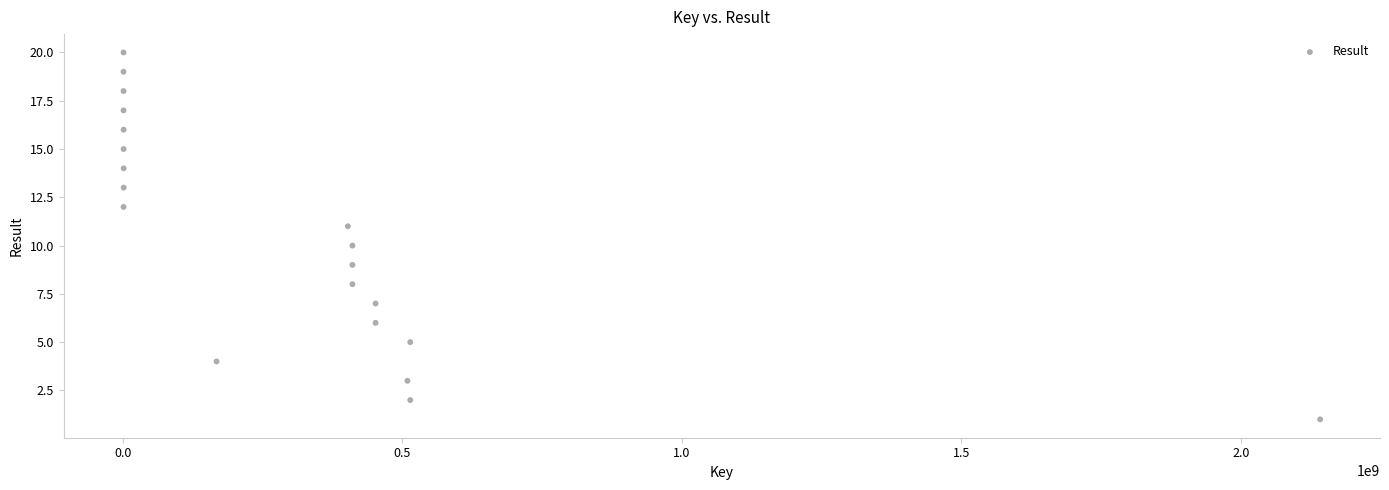

What is the range of X values (max minus min)?

2140705755